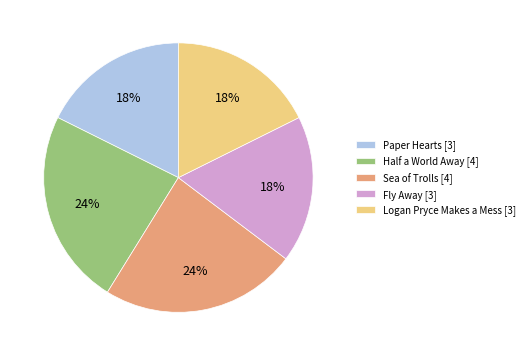

Combined, do Sea of Trolls [4] and Logan Pryce Makes a Mess [3] account for over 50%?

No